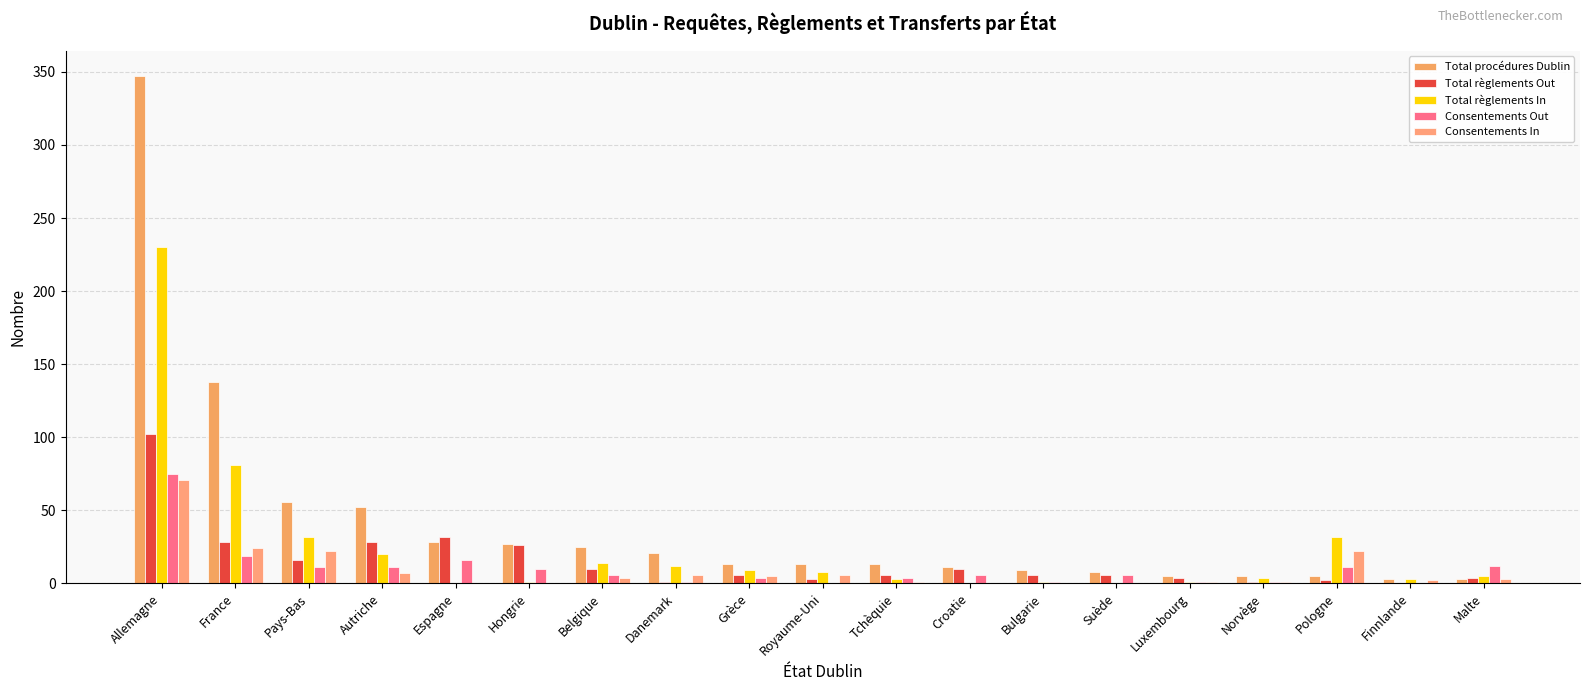

What is the greatest value displayed?

347